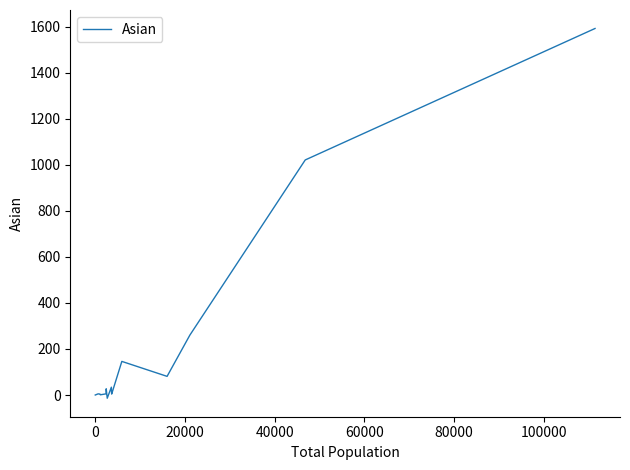

What is the sum of all values?

3184